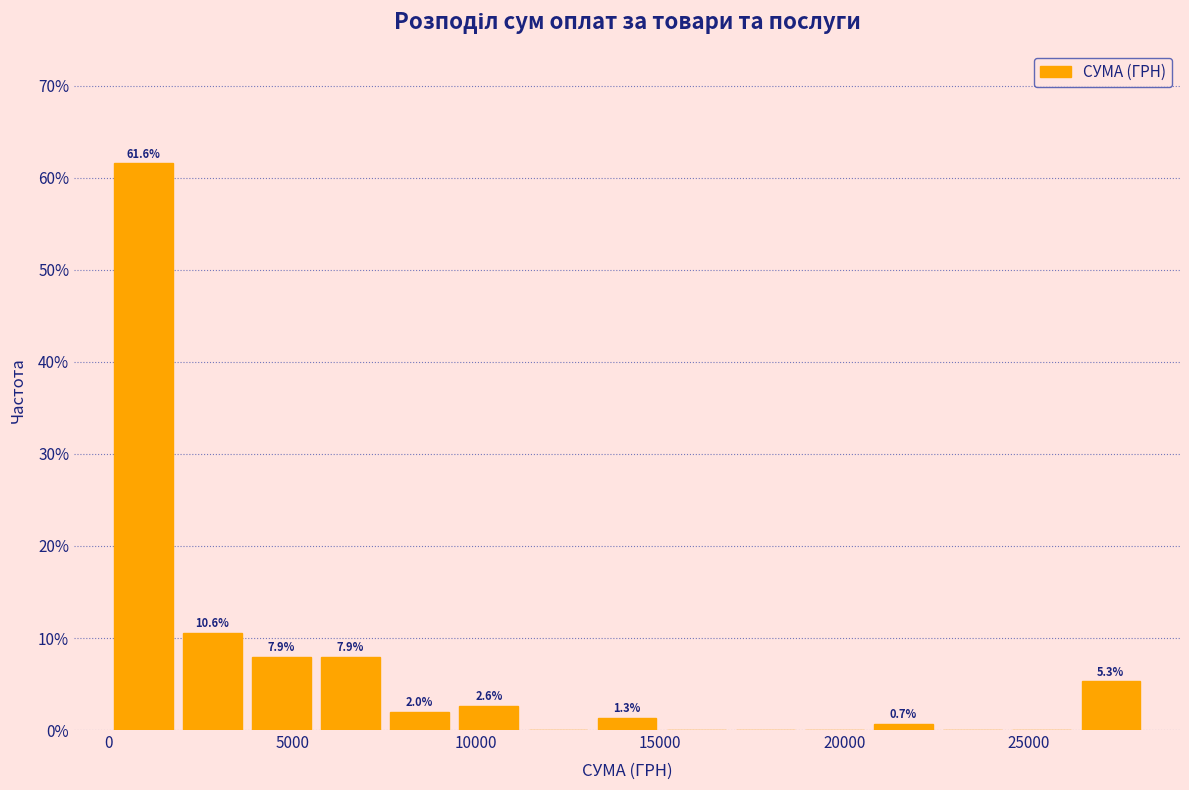

Read against the x-axis, roughly where is the centre of the tallest bar?

1000